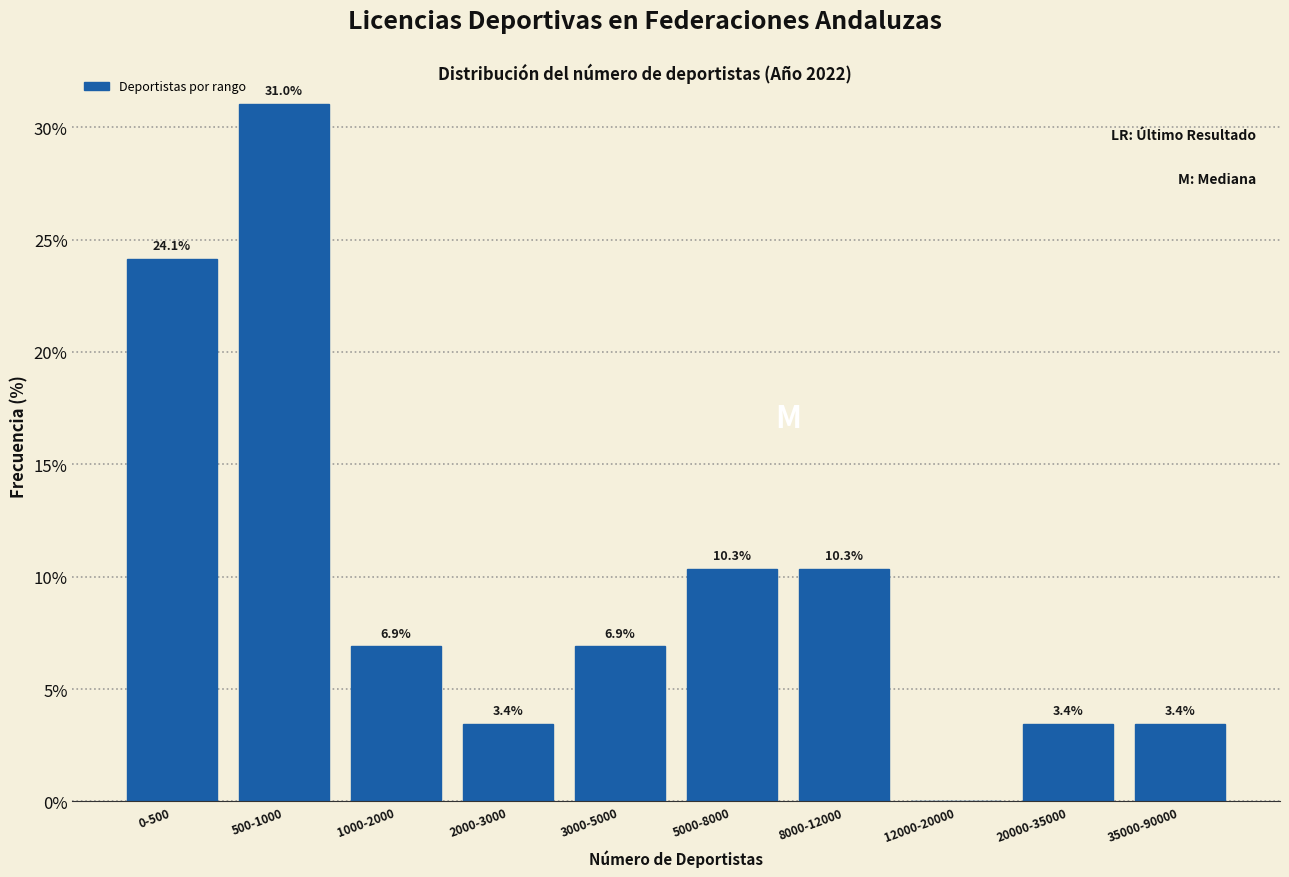

Reading left to right, what are all the values shown in this chart?

0-500=24.1	500-1000=31.0	1000-2000=6.9	2000-3000=3.4	3000-5000=6.9	5000-8000=10.3	8000-12000=10.3	12000-20000=0.0	20000-35000=3.4	35000-90000=3.4